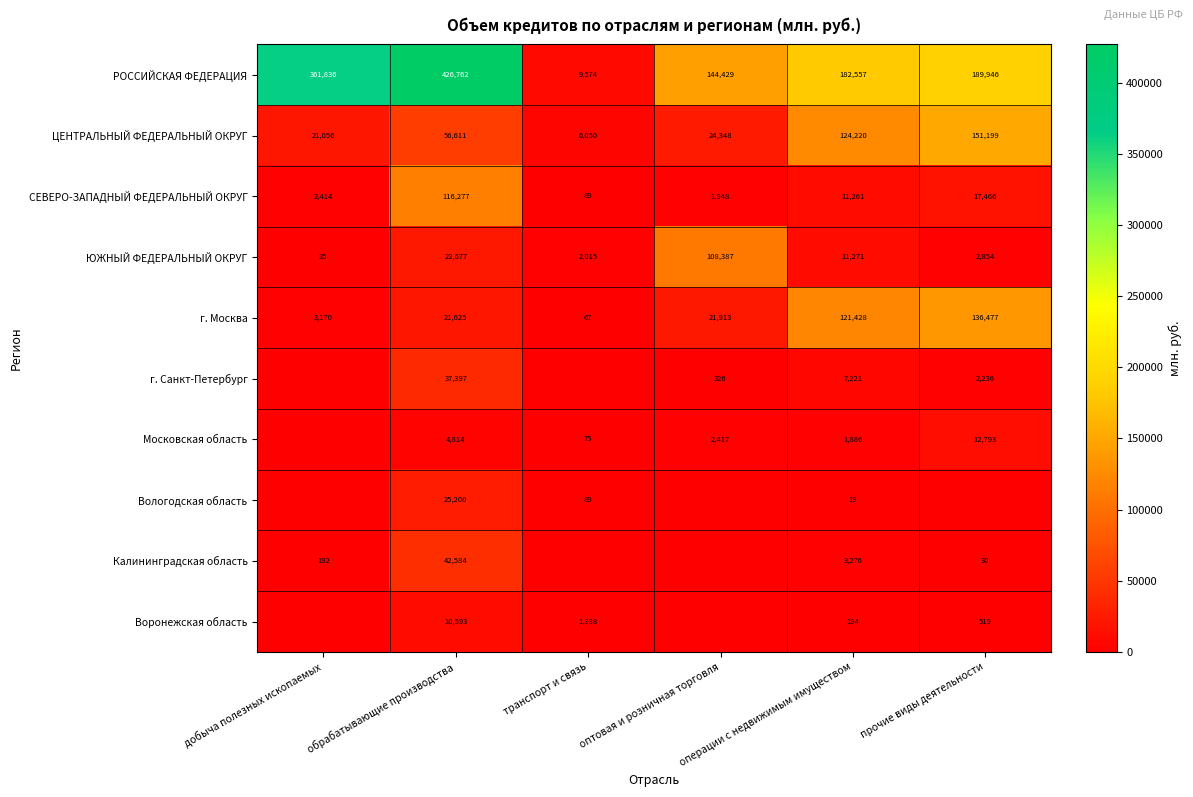

What is the spread (max minus min) of values at транспорт и связь?

9574